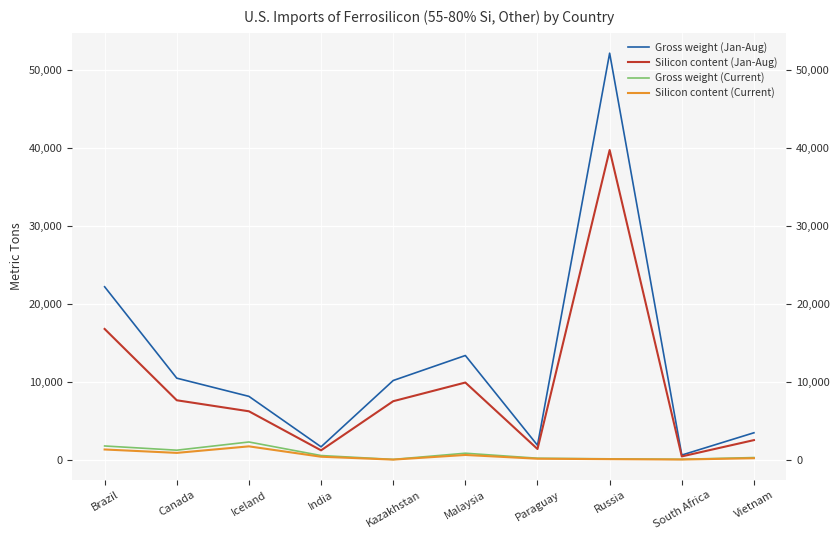

What is the difference between the maximum and minimum values in the Gross weight (Current) series?

2230